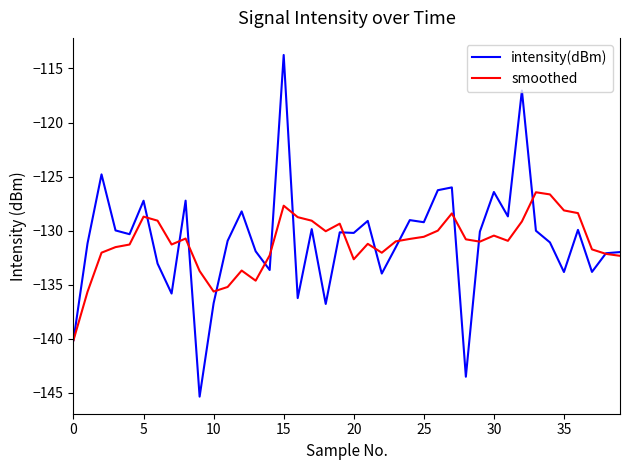

How many lines are shown in the chart?

2